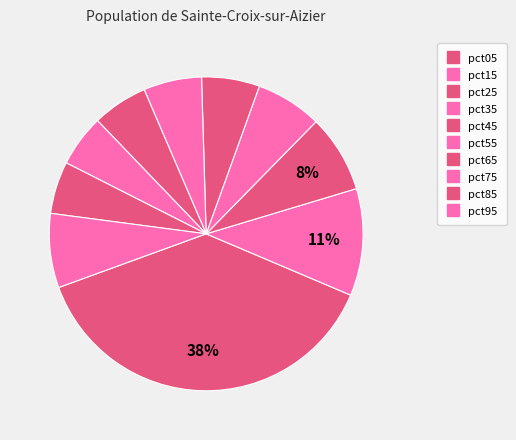

How many slices are in this pie chart?

10